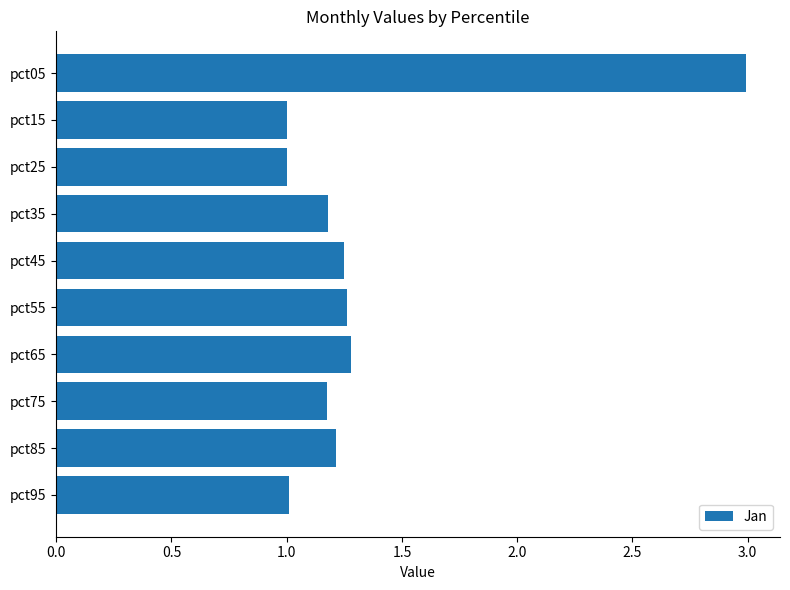

Does the chart contain stacked bars?

No